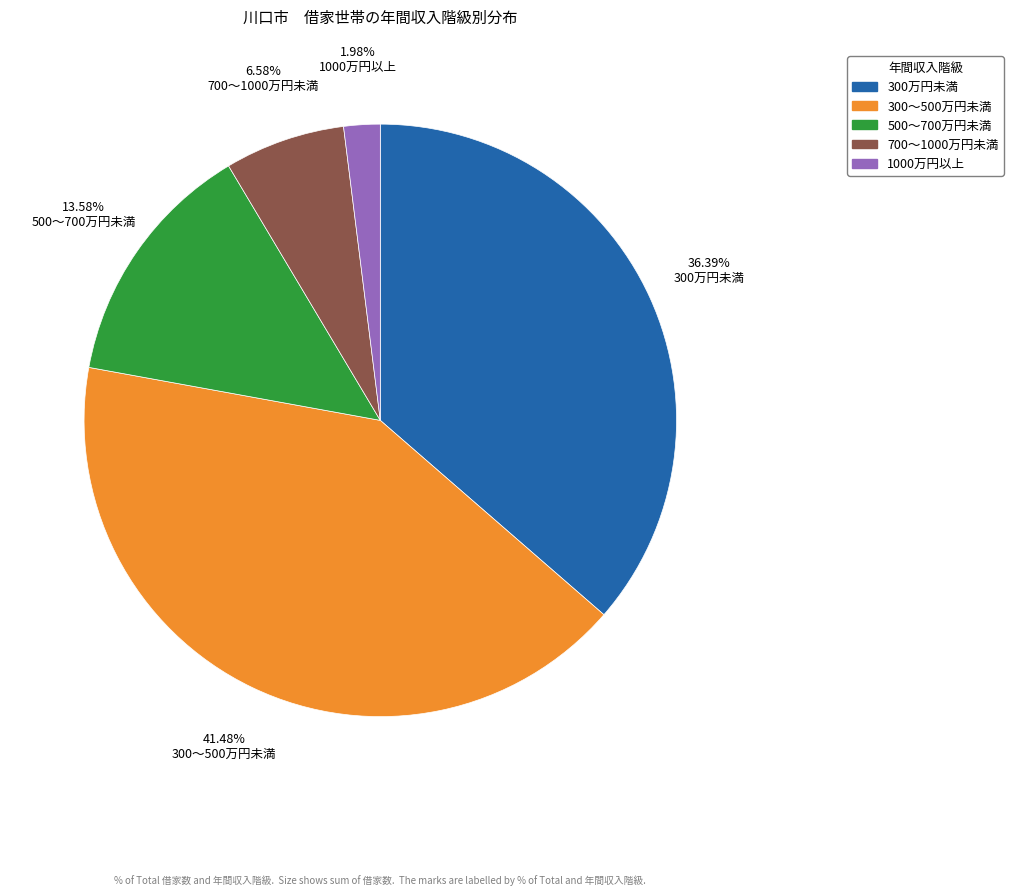

Combined, what portion of the pie is 700～1000万円未満 and 300万円未満?

43.0%